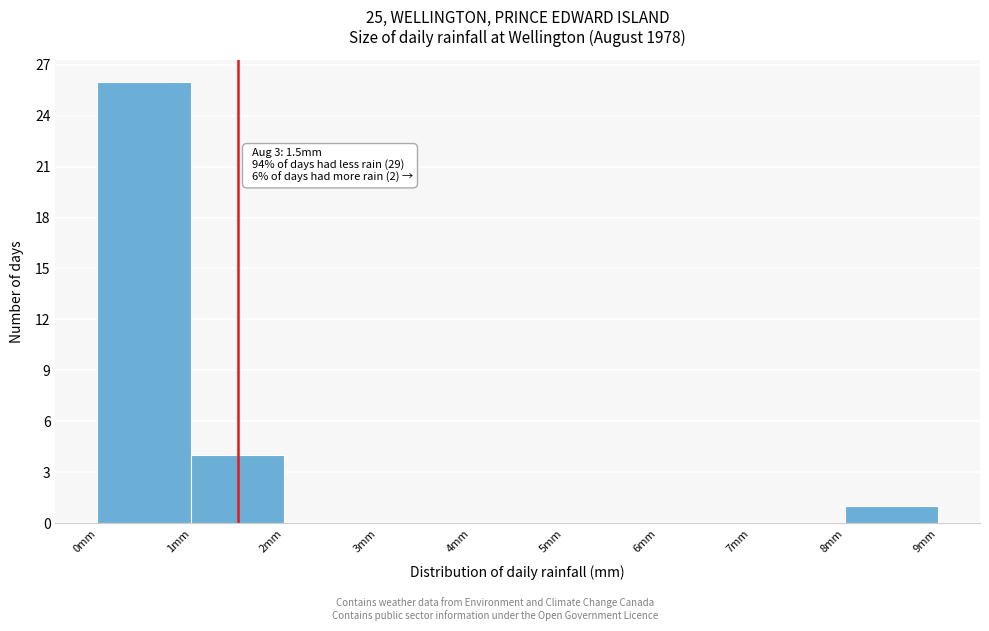

Which range on the x-axis has the tallest bar?

0 to 1